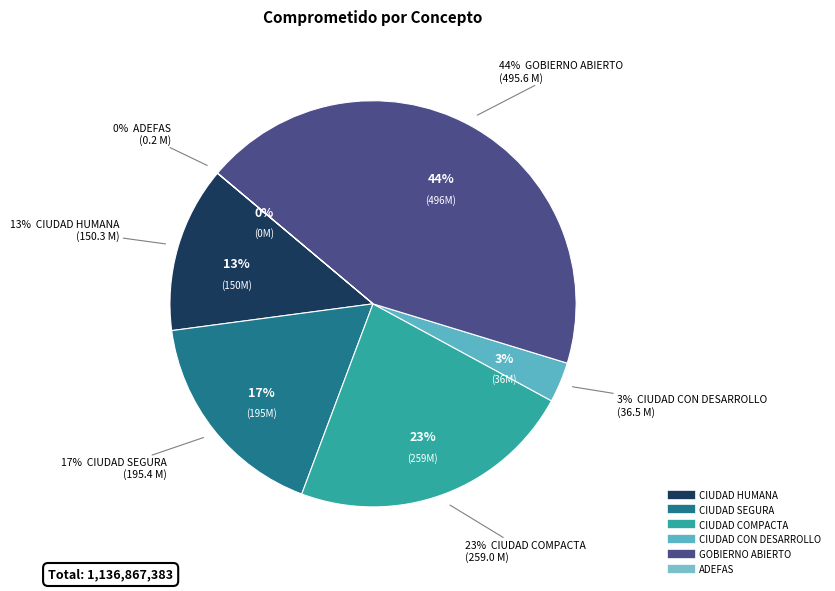

To the nearest percent, what is the difference between the largest and smallest slice percentages?

44%